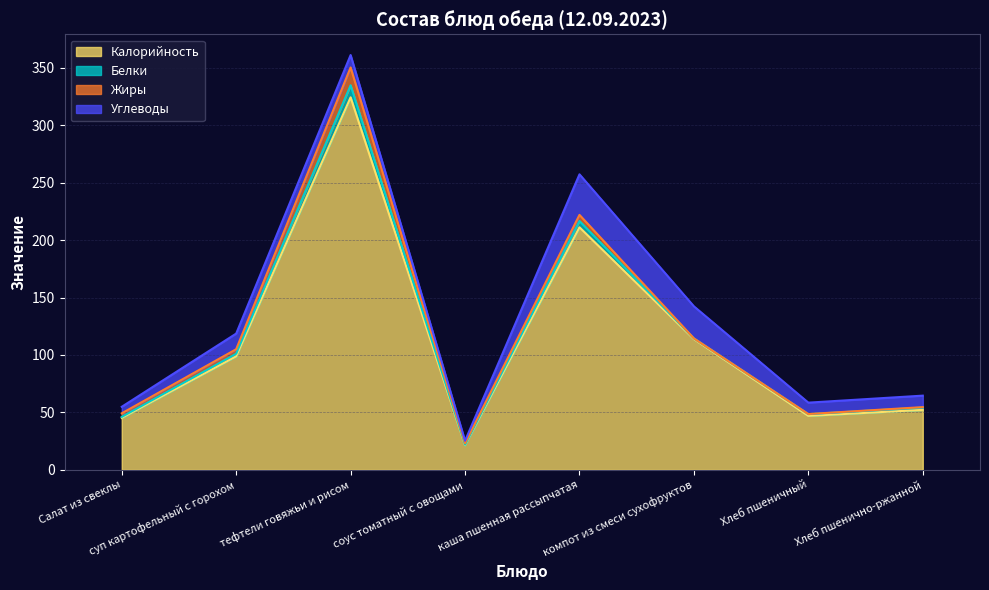

Where is the first local minimum for Углеводы?

соус томатный с овощами